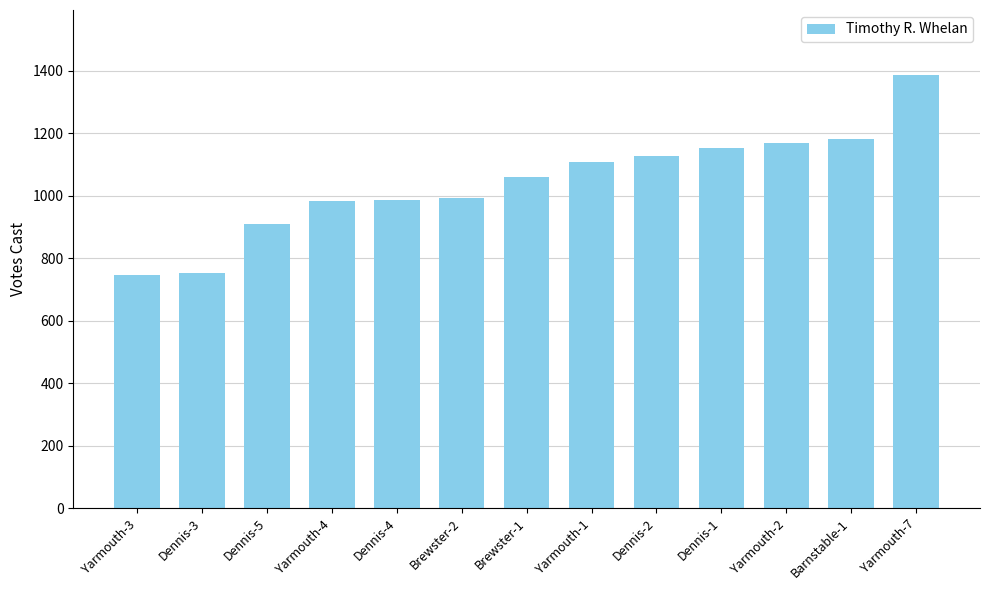

How many bars are there in total?

13